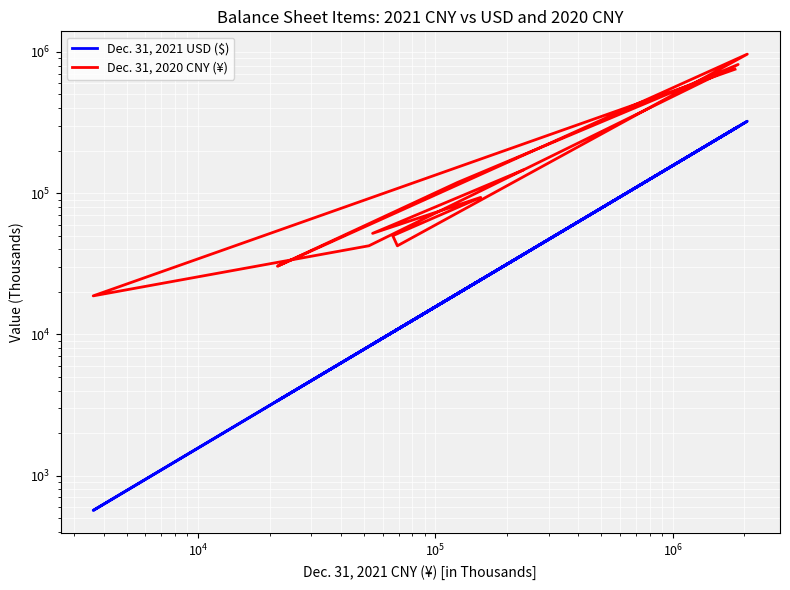

How many series are shown in this chart?

2